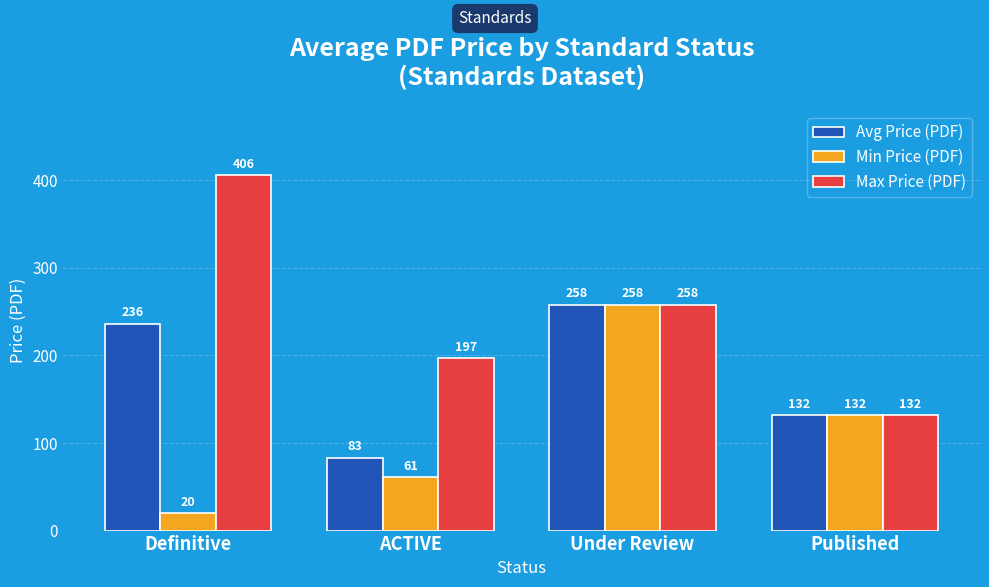

What is the difference between the maximum and minimum values in the Min Price (PDF) series?

238.0